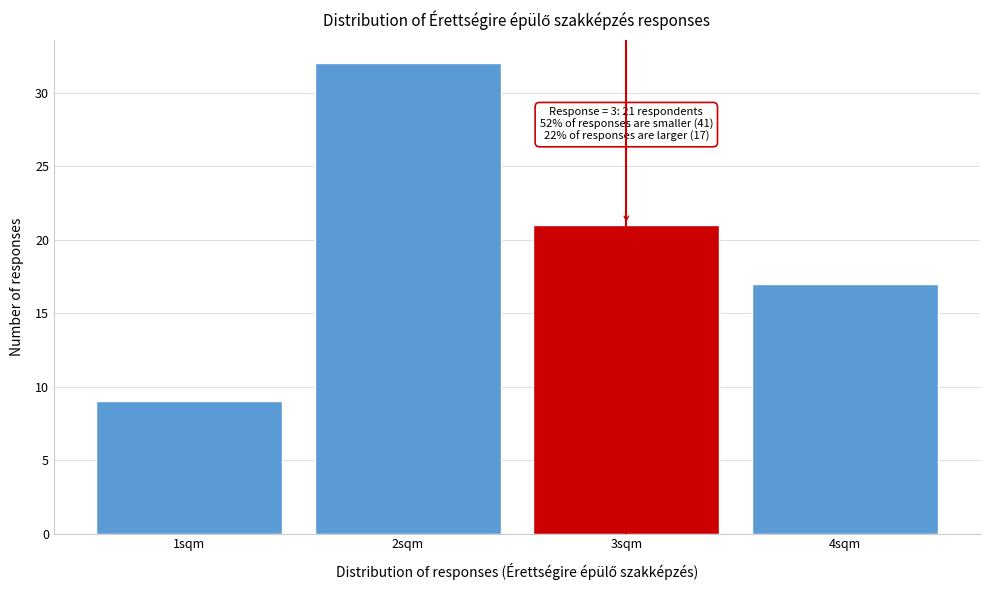

Reading left to right, list all the values displayed in this chart.

9	32	21	17